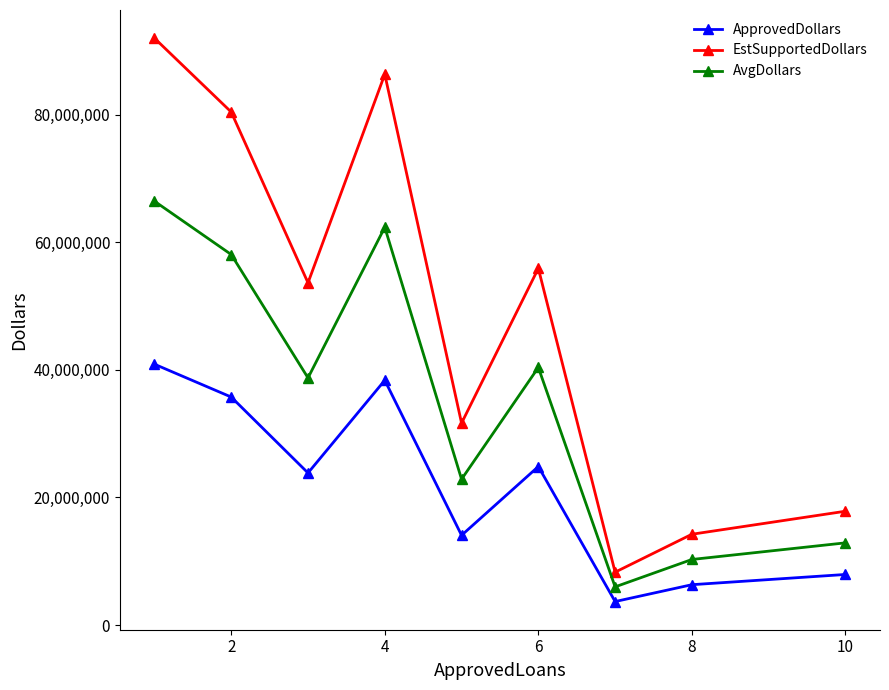

Is this an area chart (filled region under the line)?

No